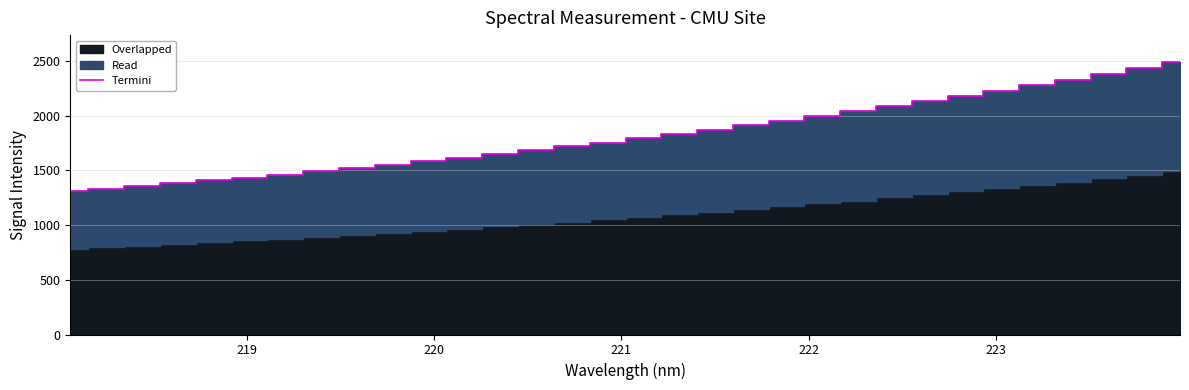

How many values are below 1794?

16